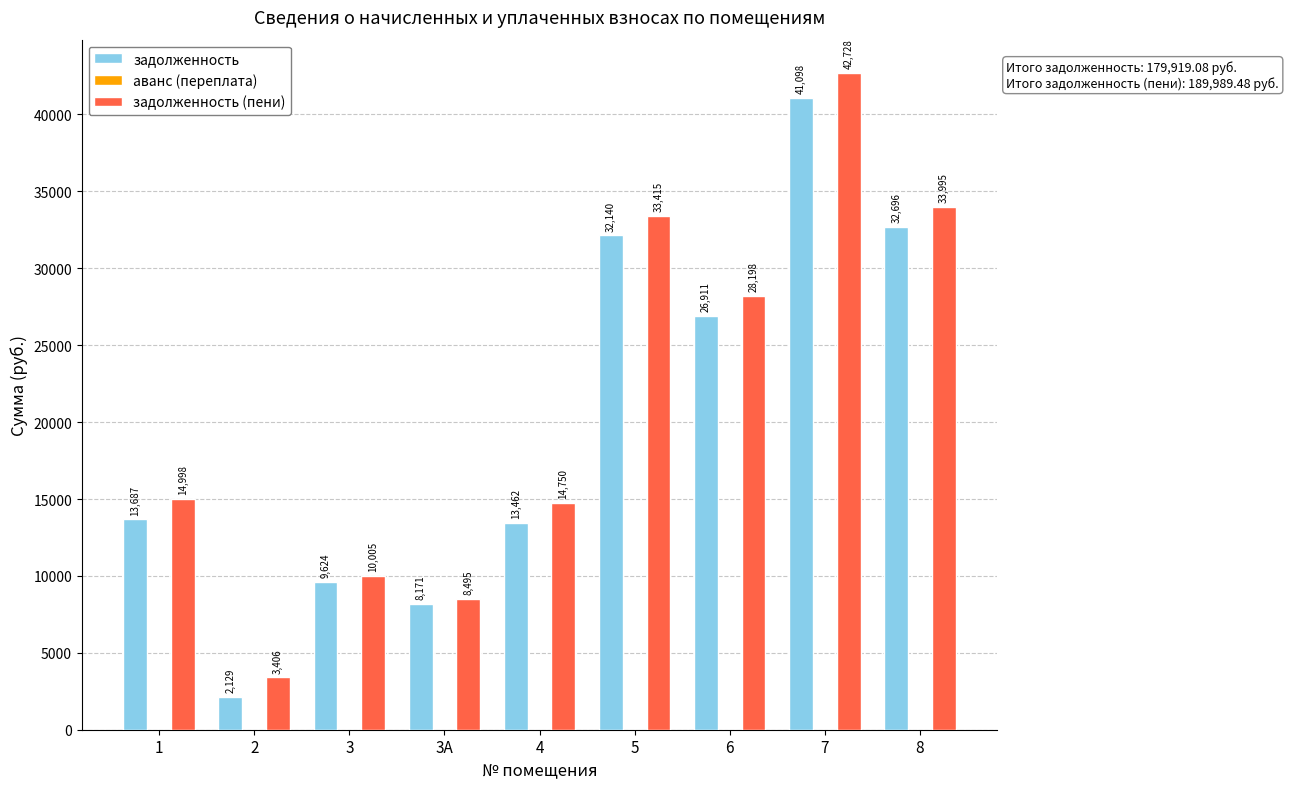

Read the задолженность (пени) value at 1.

14997.5